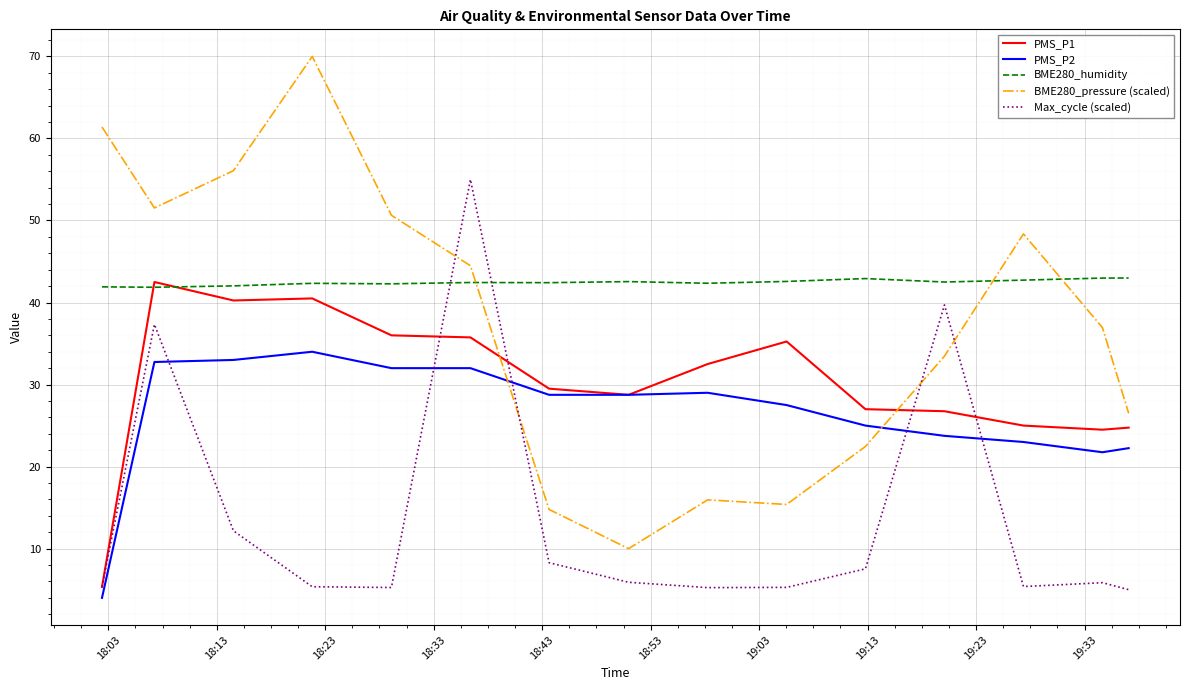

How many categories are shown in the chart?

15